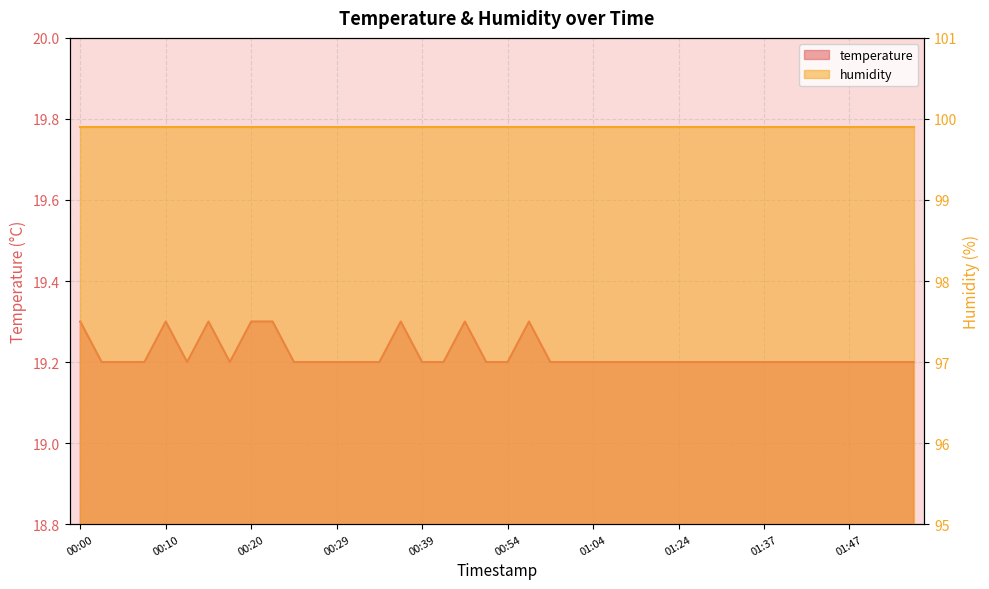

What is the ratio of the value at 01:55 to the value at 01:35?

1.0